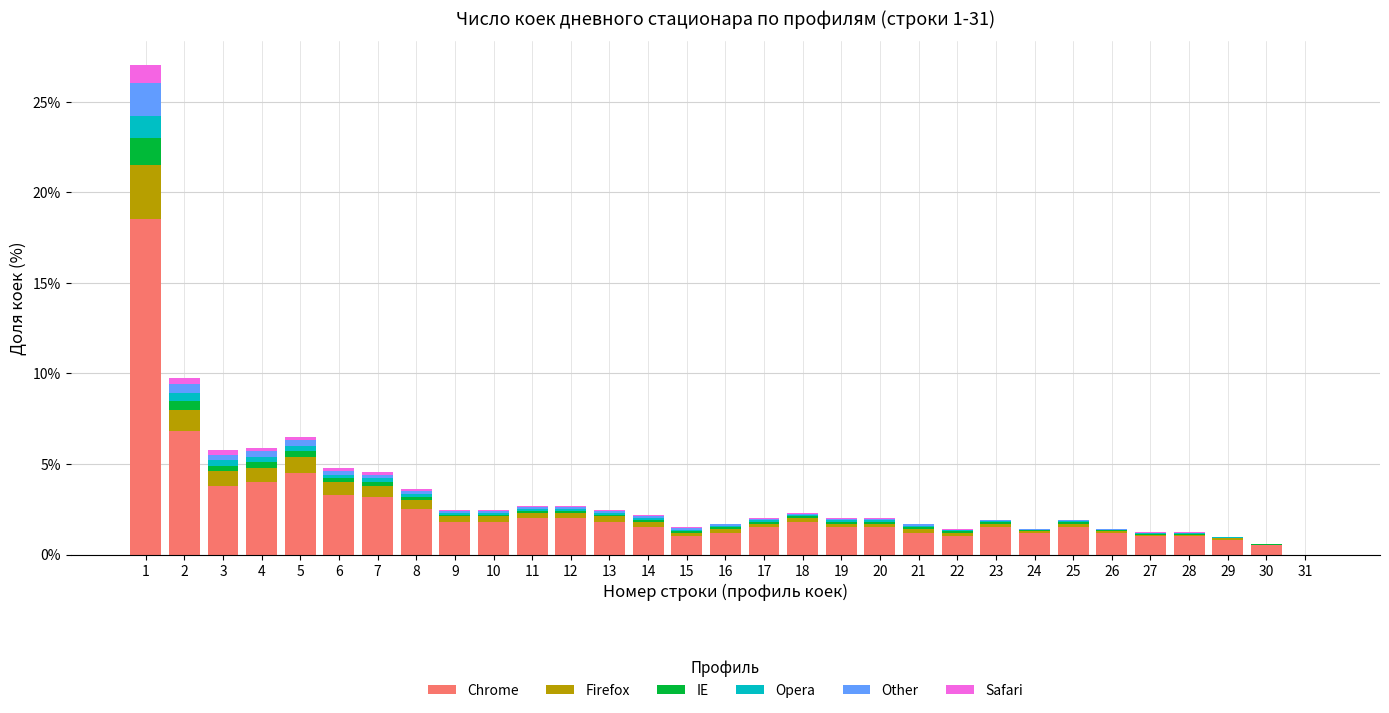

What is the highest value of the Chrome series?

18.5